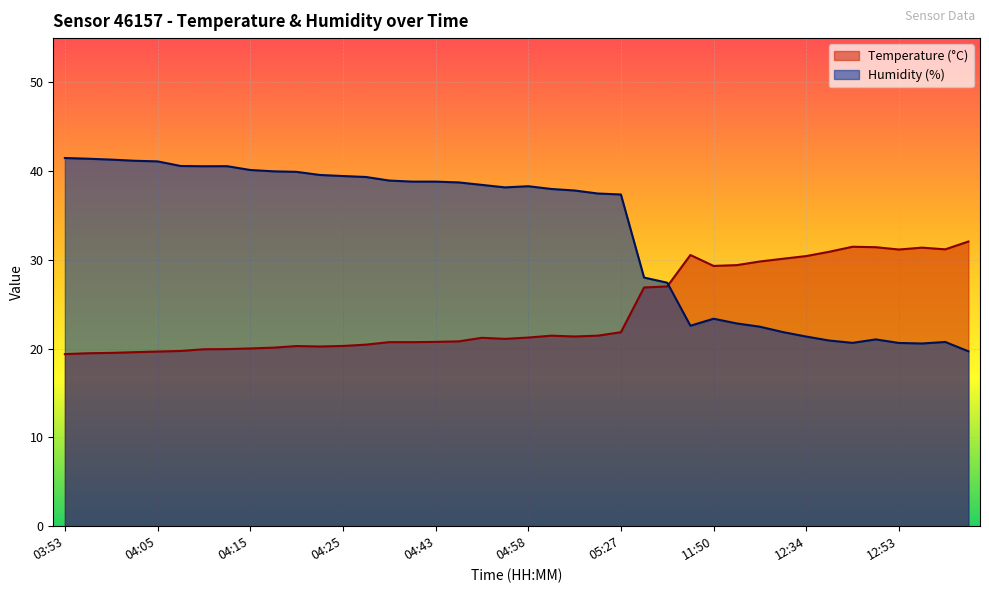

True or false: Humidity (%) and Temperature (°C) cross at least once.

True